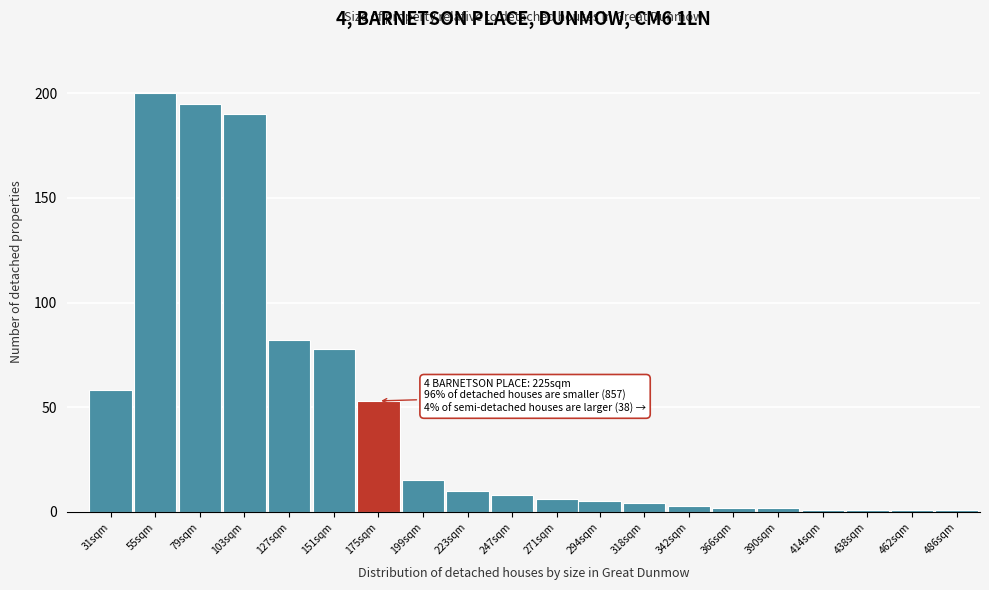

Reading left to right, what are all the values shown in this chart?

31sqm=58	55sqm=200	79sqm=195	103sqm=190	127sqm=82	151sqm=78	175sqm=53	199sqm=15	223sqm=10	247sqm=8	271sqm=6	294sqm=5	318sqm=4	342sqm=3	366sqm=2	390sqm=2	414sqm=1	438sqm=1	462sqm=1	486sqm=1